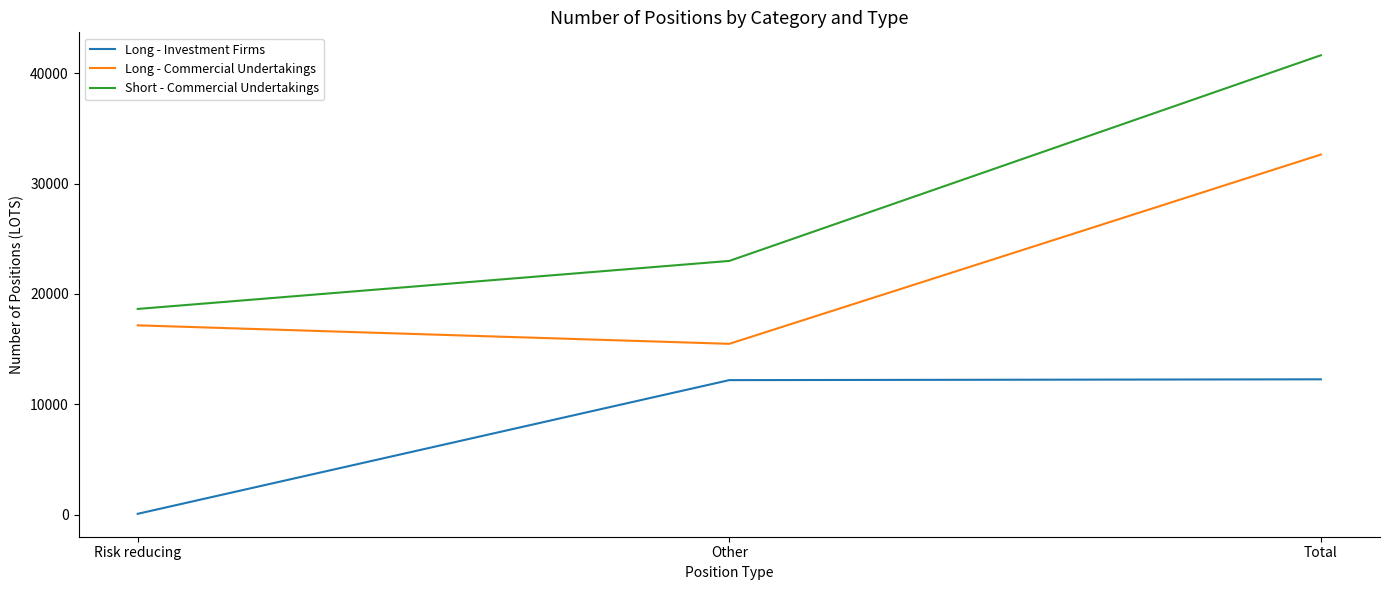

What position from the right is Other?

2